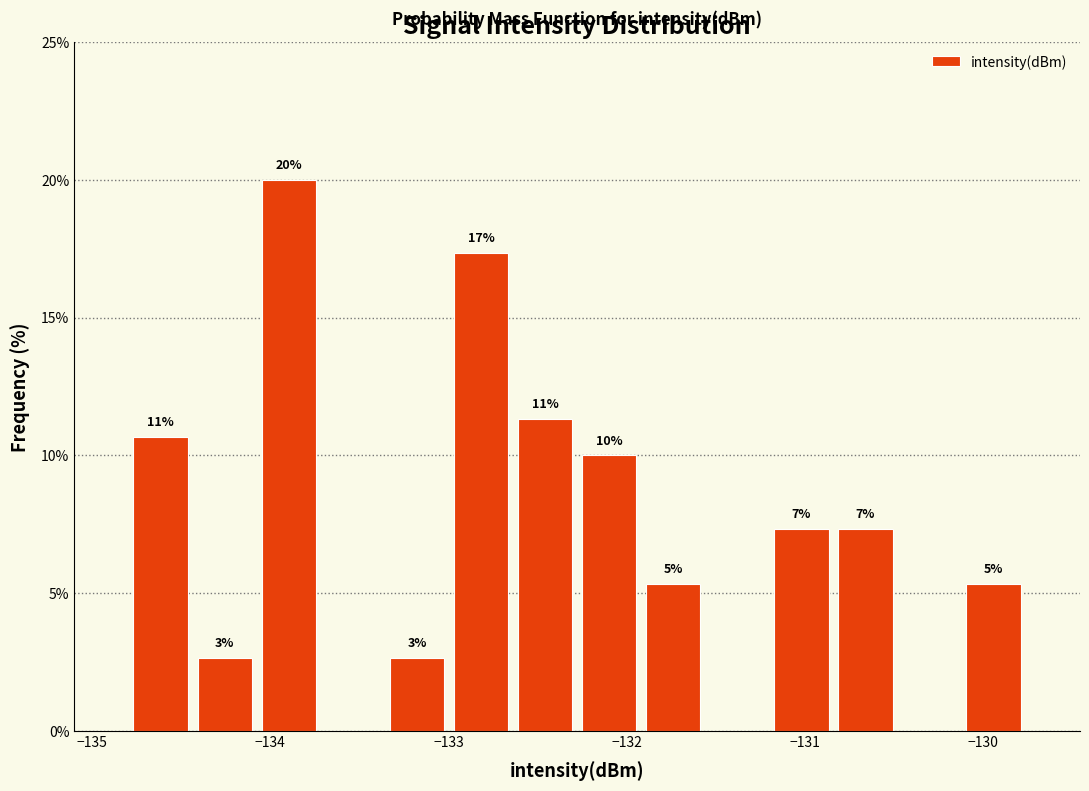

Read against the x-axis, roughly where is the centre of the tallest bar?

-133.9